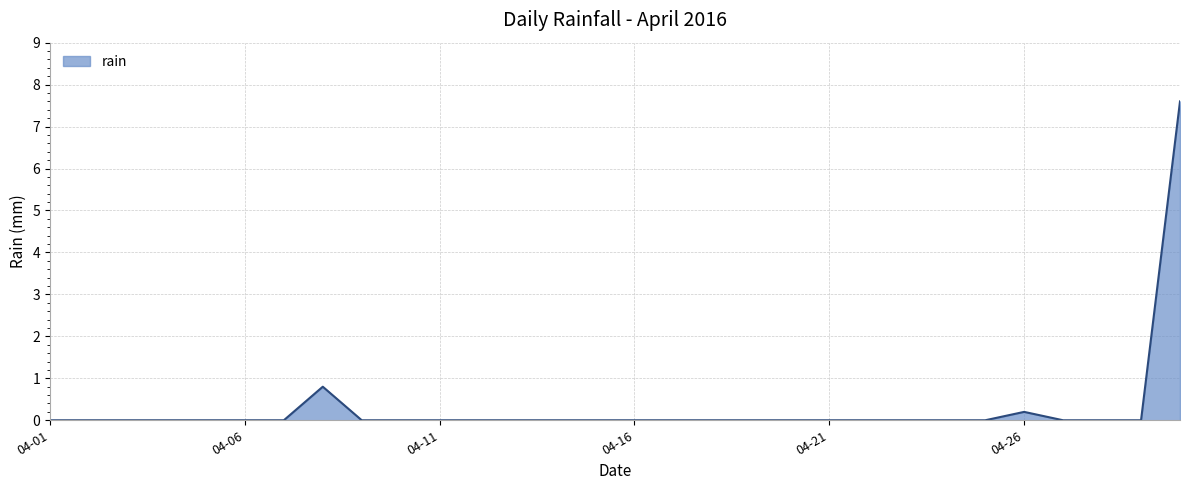

What is the difference between the maximum and minimum values?

7.6